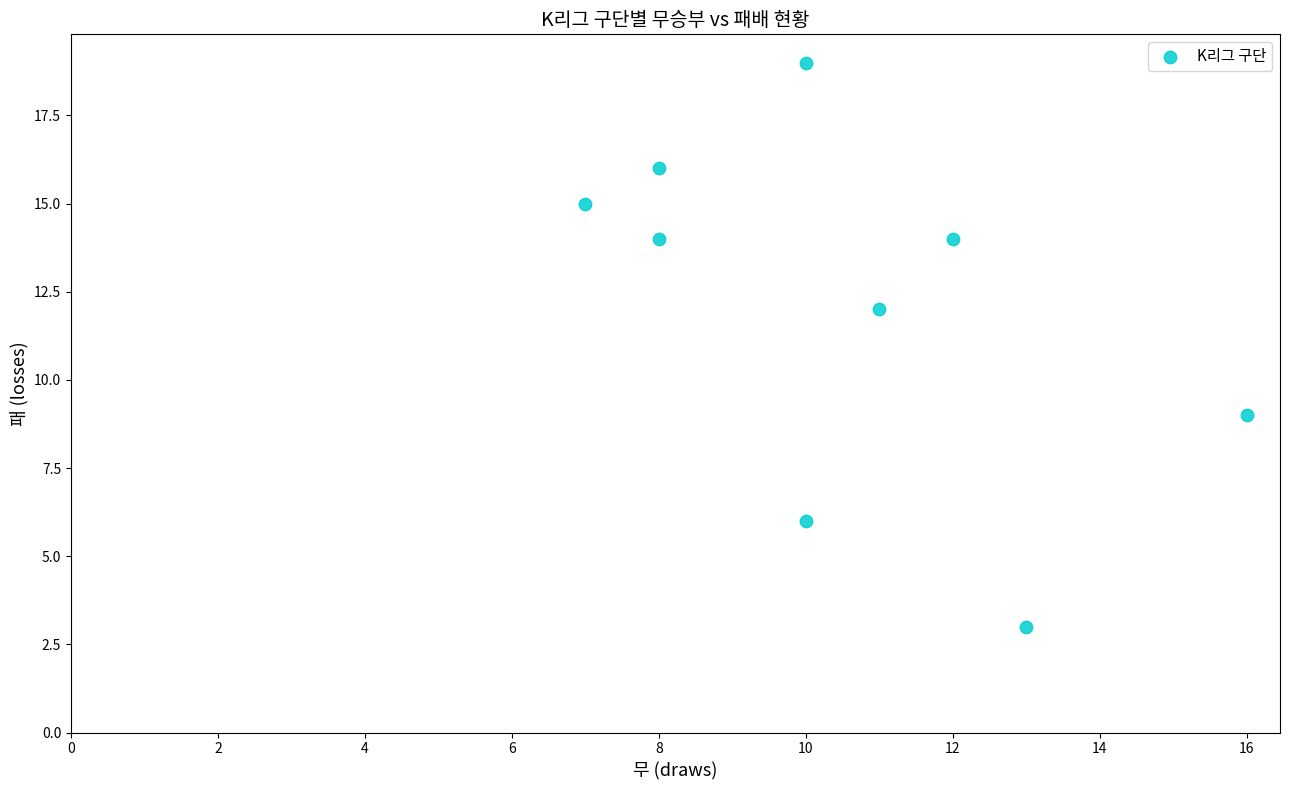

What Y value in the scatter plot is closest to 11?

12